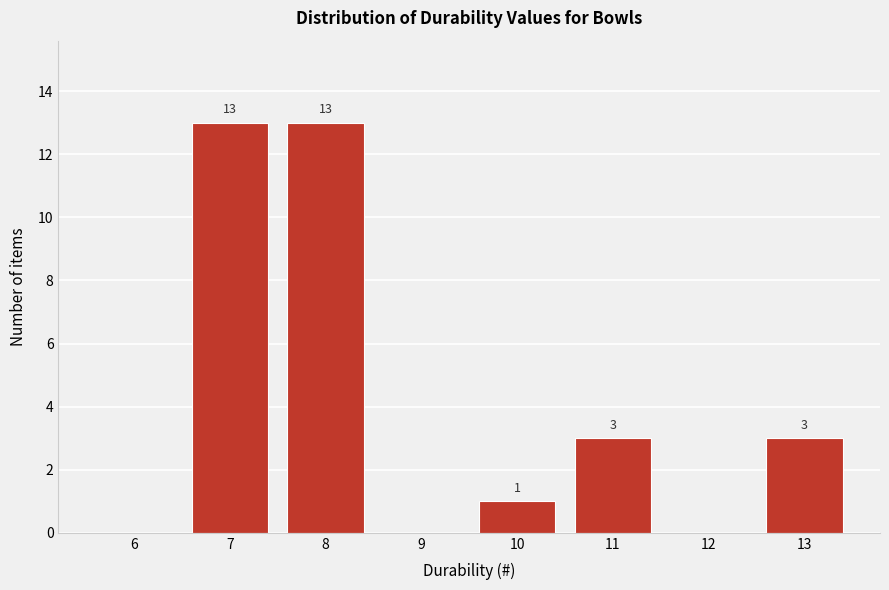

Reading right to left, extract all data points from this chart.

13=3	12=0	11=3	10=1	9=0	8=13	7=13	6=0